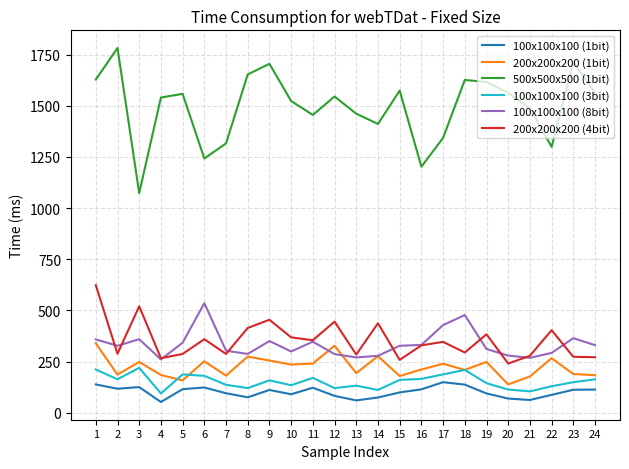

What is the difference between the highest and lowest values at 1?

1490